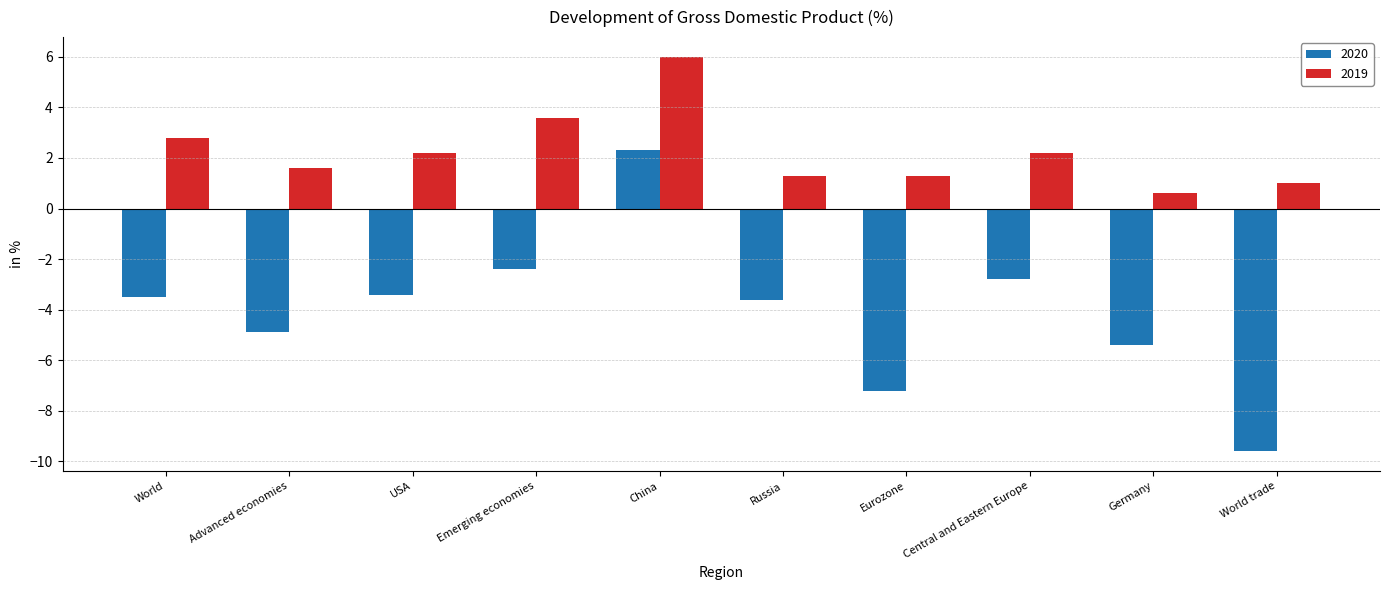

What is the sum of the 2019 values at Central and Eastern Europe and Advanced economies?

3.8